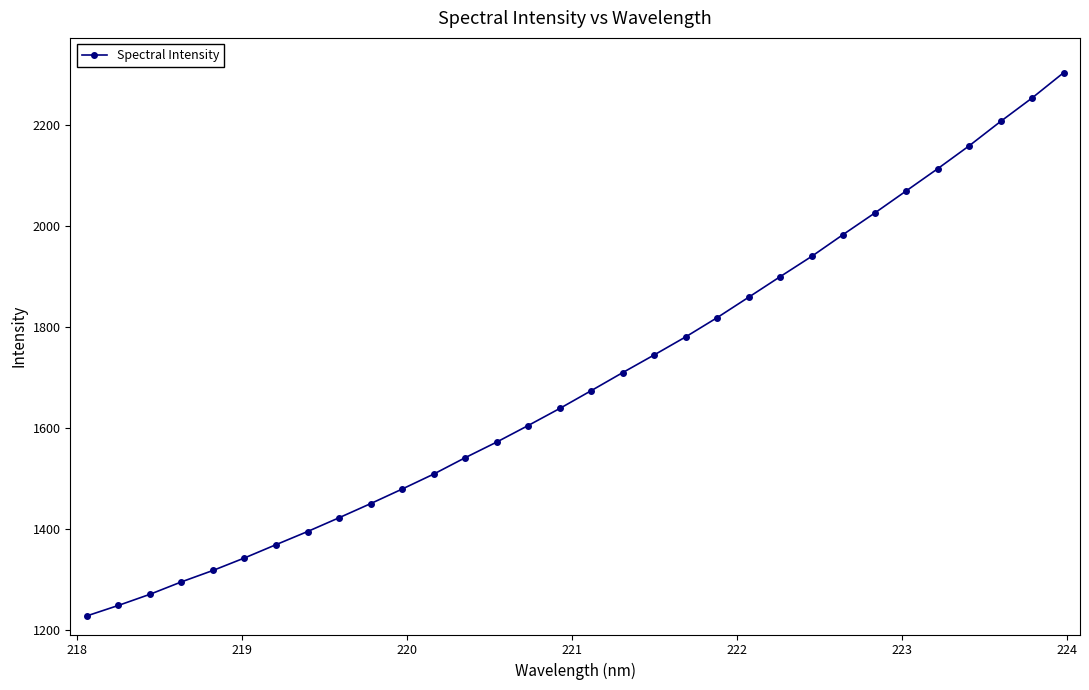

True or false: the data has more than 2 interior local peaks.

False